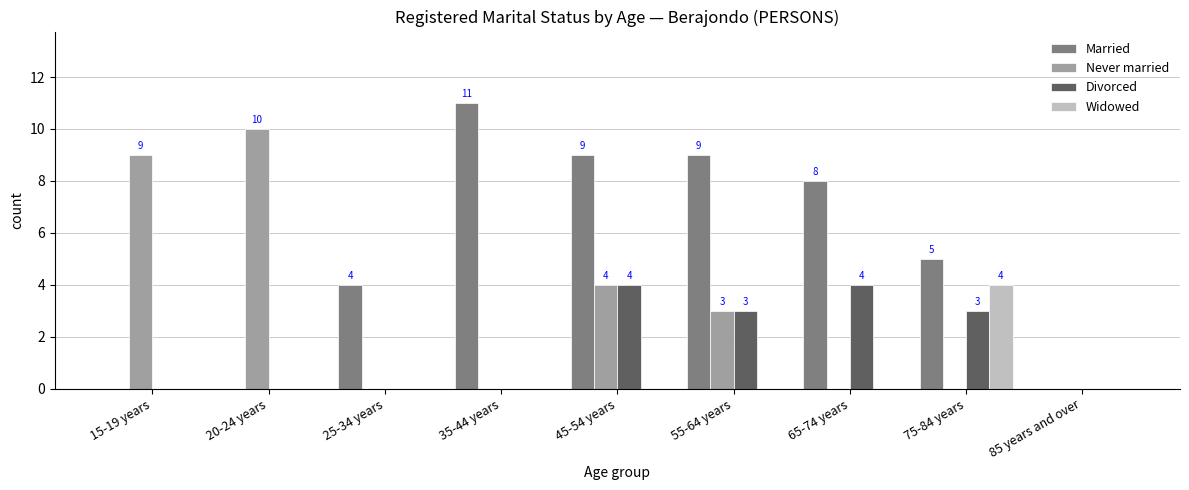

How many data points does each series have?

9